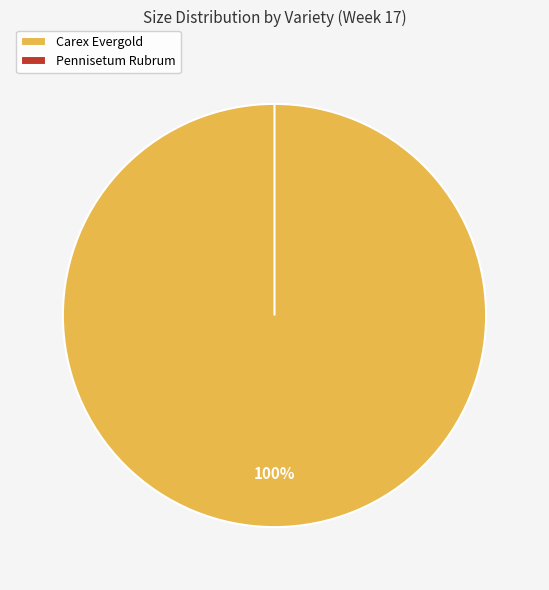

Which category has the biggest portion of the pie?

Carex Evergold